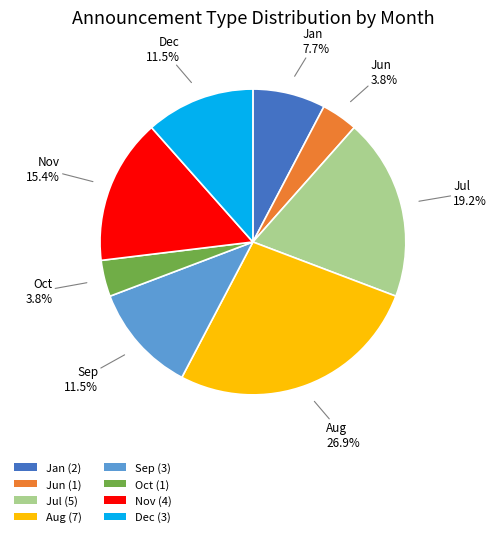

What portion of the pie excludes Oct (1)?

96.2%